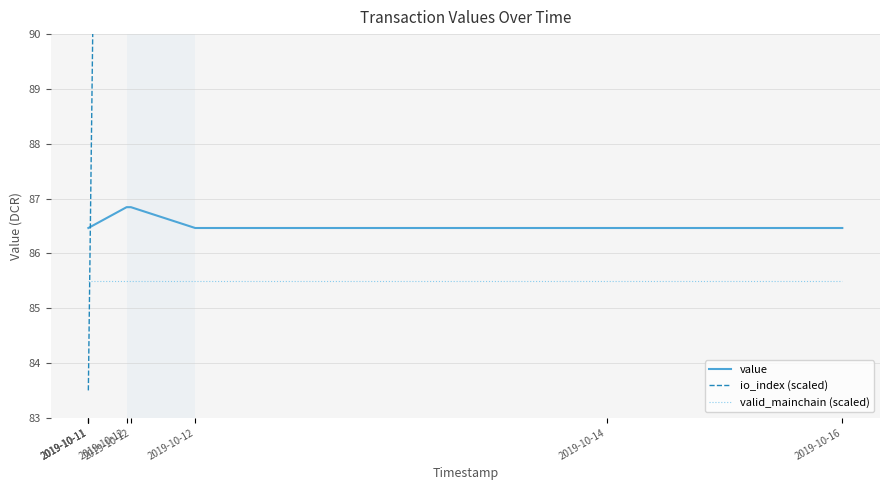

What is the value of the io_index (scaled) point at the 5th from the left?

140.5